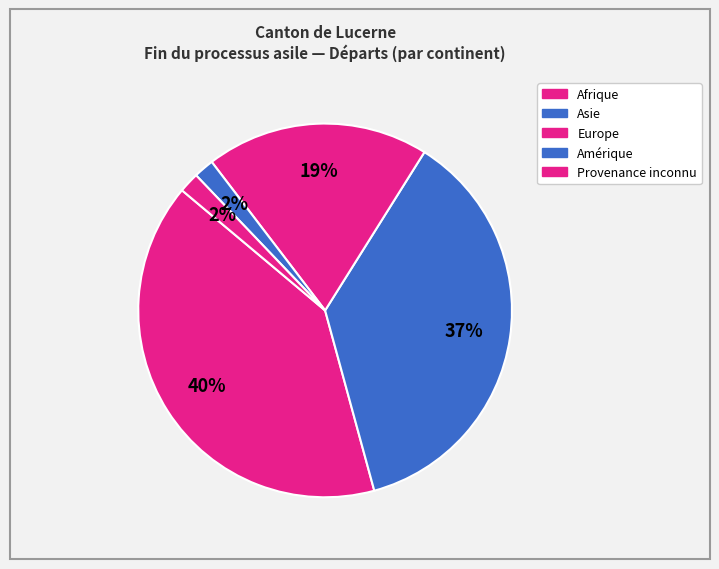

Count the number of slices in the pie.

5